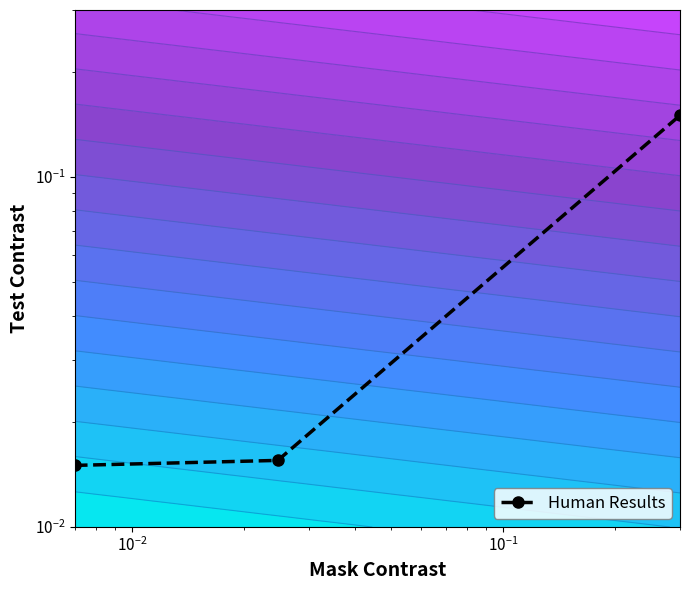

Reading left to right, transcribe all the data shown in this chart.

0.0	0.0	0.1